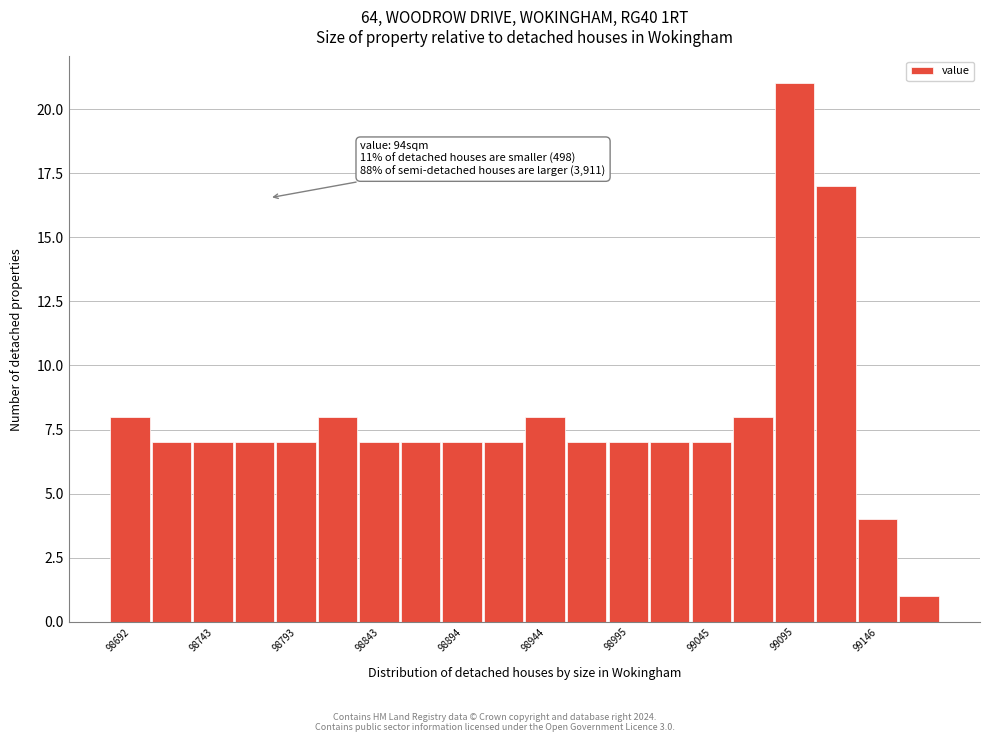

Around what value on the x-axis is the tallest bar? Give the approximate position of its centre, as read against the axis.

99100